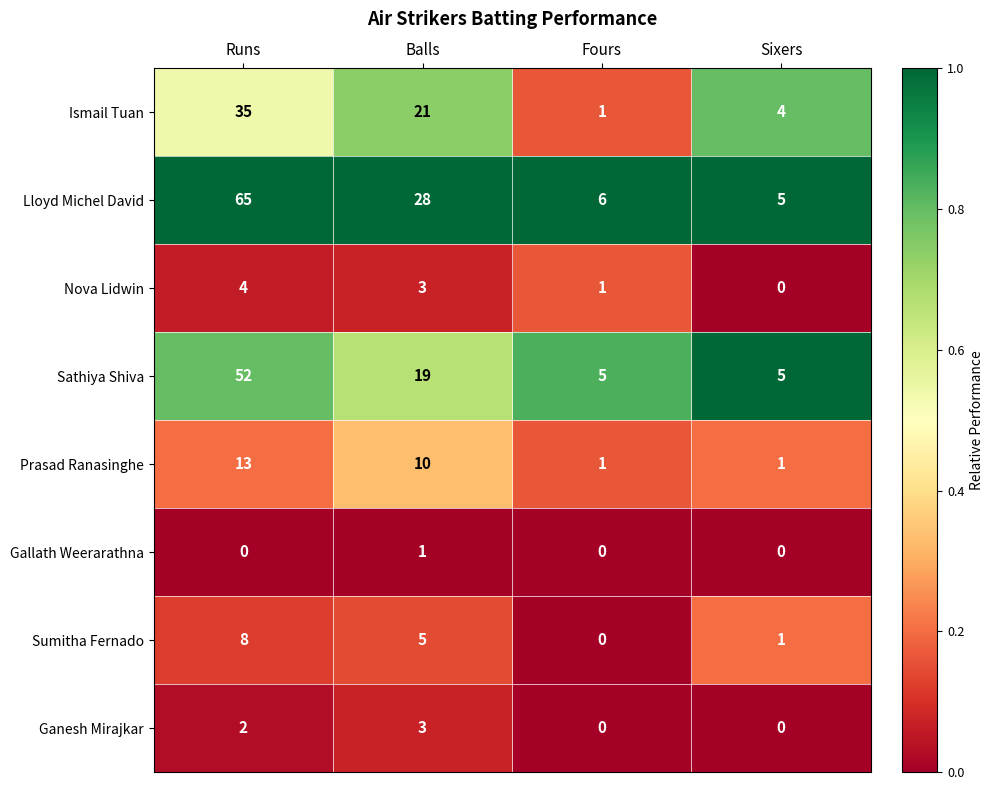

What is the greatest value displayed?

65